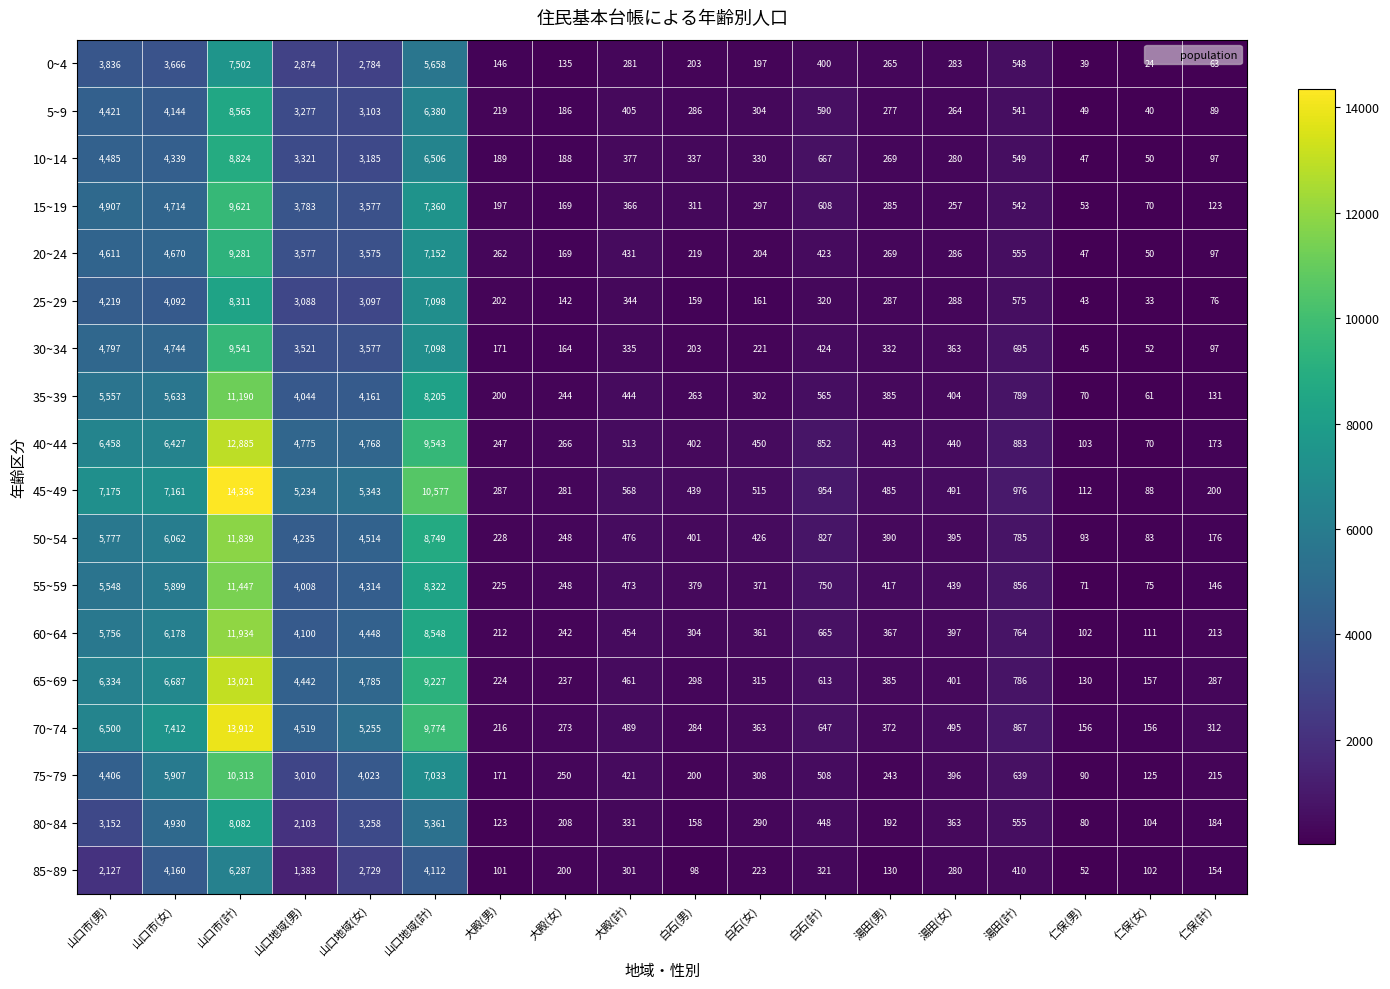

Where does the 30~34 series first go above 363?

山口市(男)